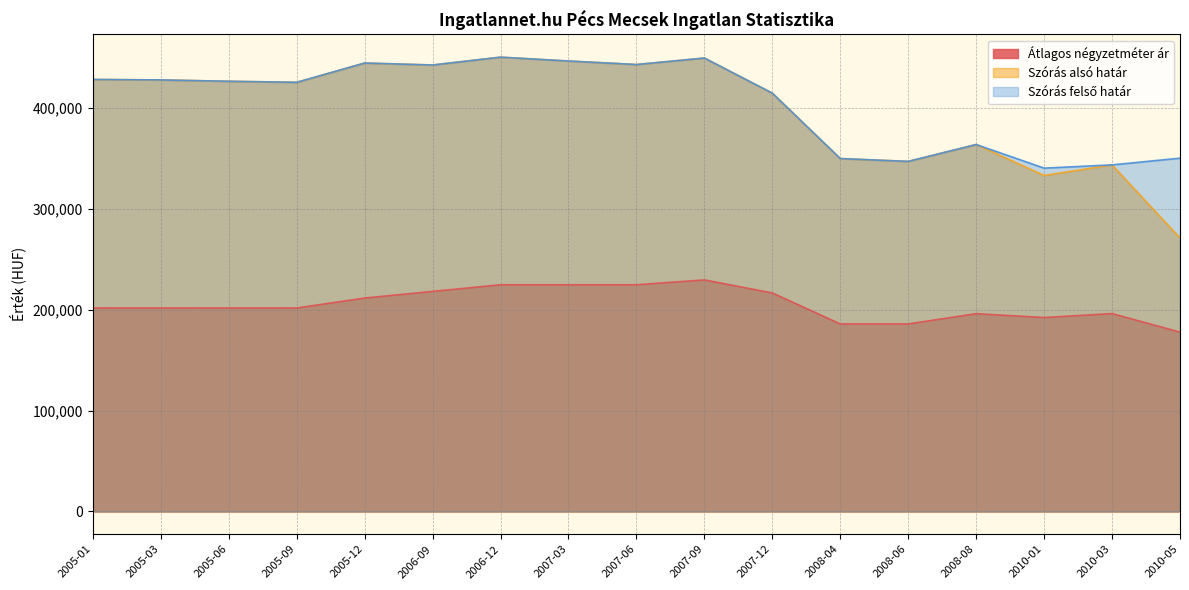

Read the Átlagos négyzetméter ár value at 2008-06.

185714